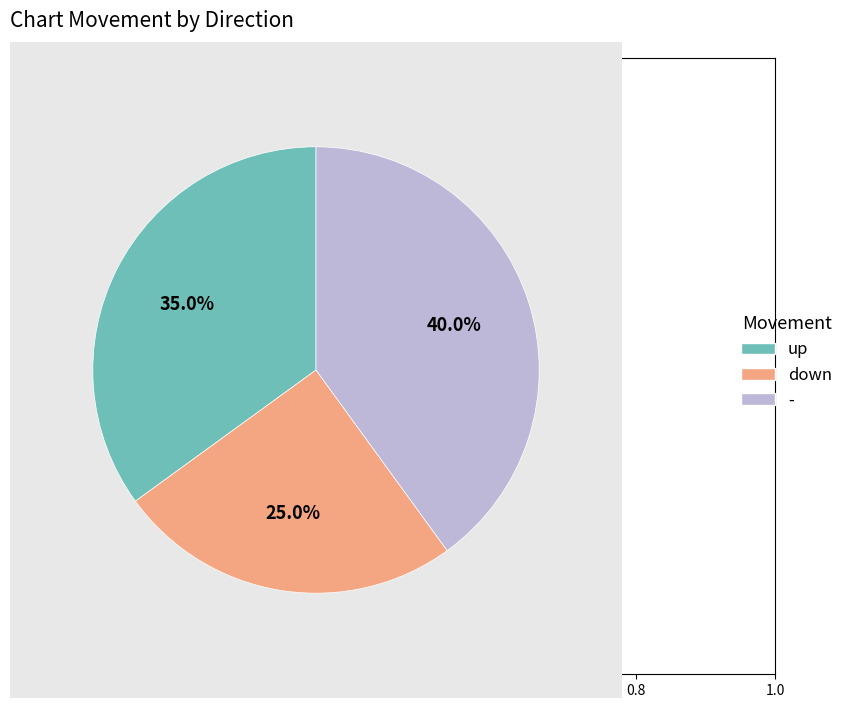

What is the total percentage of up and down?

60.0%